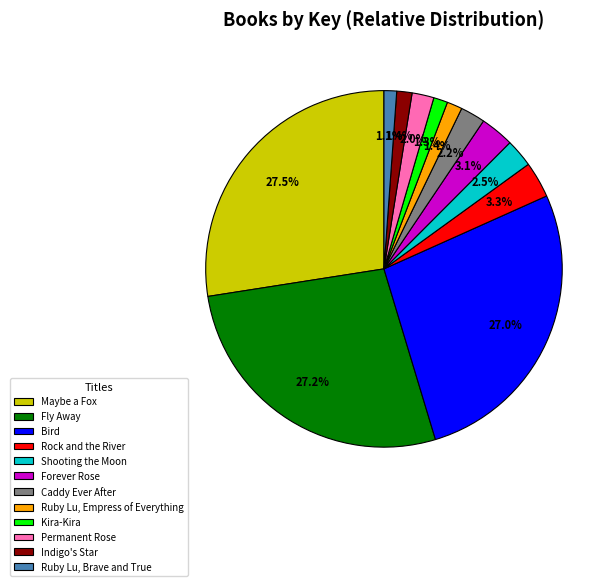

What is the ratio of the value at Caddy Ever After to the value at Permanent Rose?

1.1